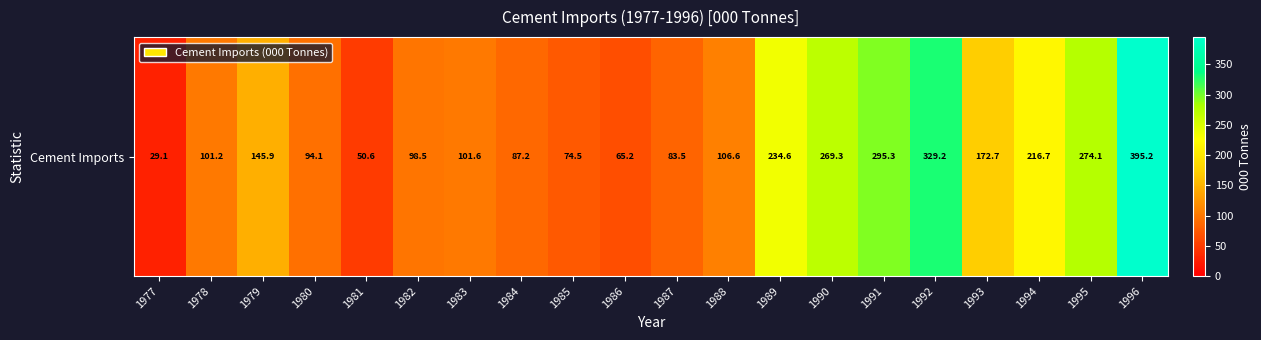

Approximately how many times larger is the value at 1979 compared to 1995?

0.5